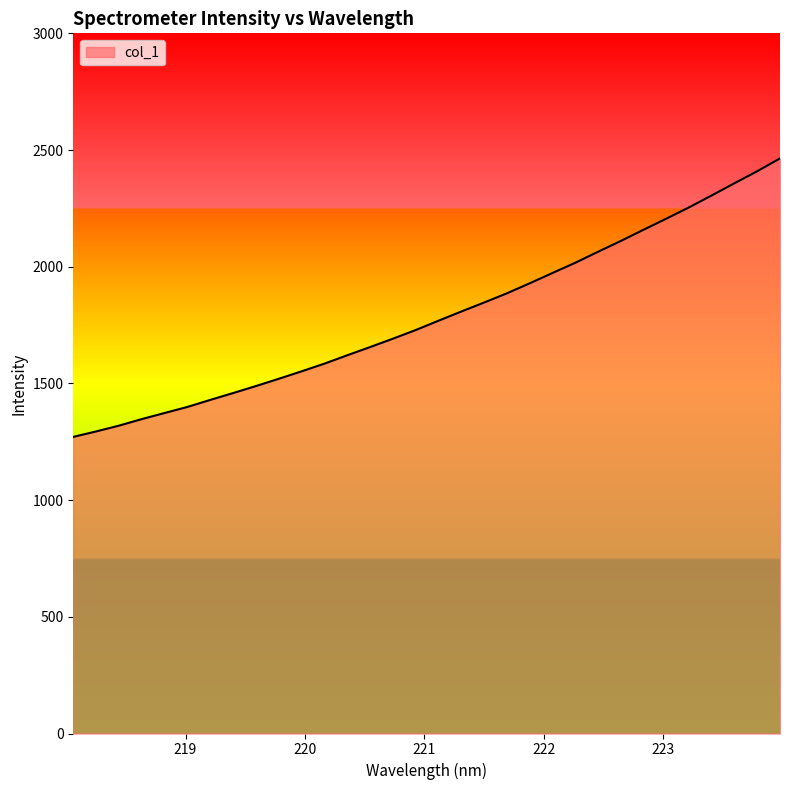

What is the smallest value displayed?

1271.0